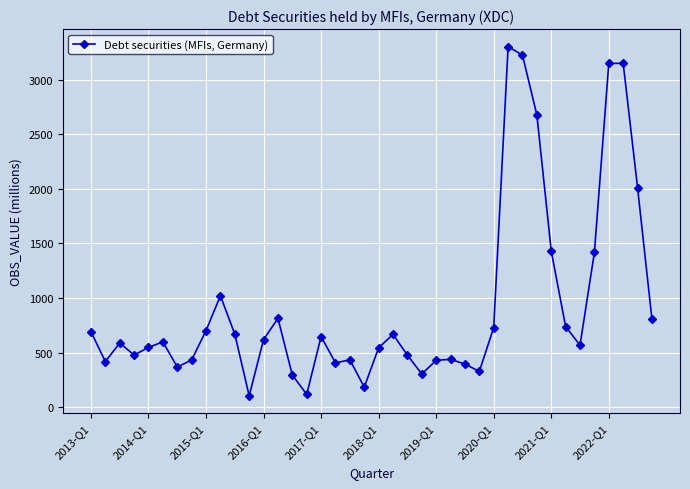

How many categories are shown in the chart?

40